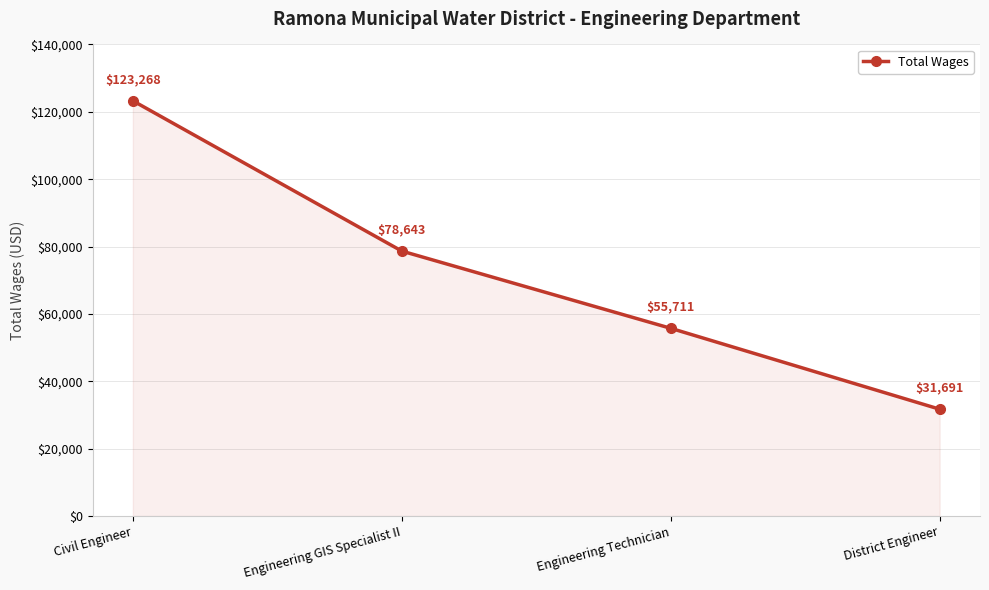

True or false: the data has more than 0 interior local peaks.

False